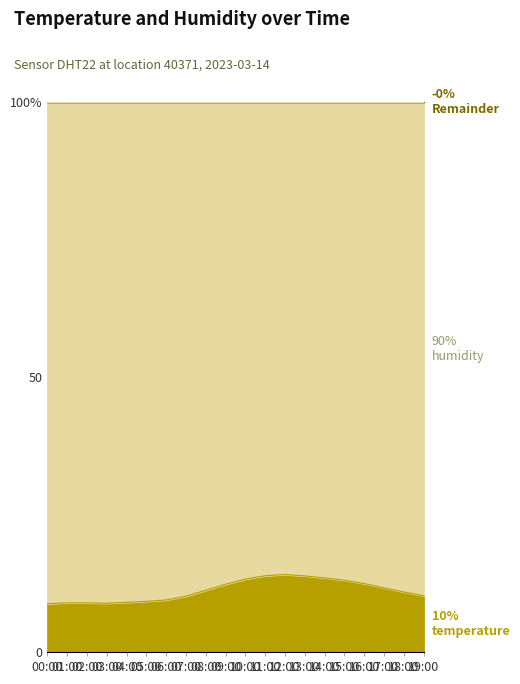

Which label corresponds to the largest value in the chart?

12:00